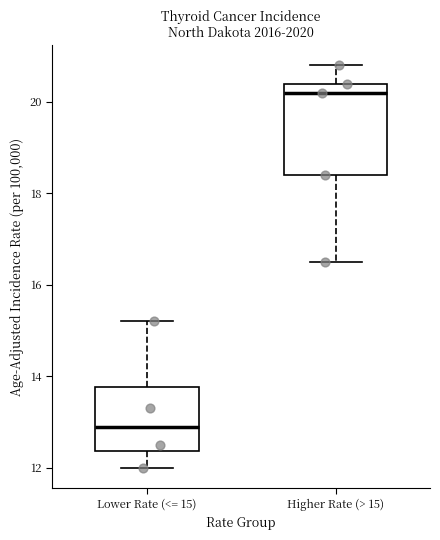

Which box is the tallest, from its lower edge to its upper edge?

Higher Rate (> 15)